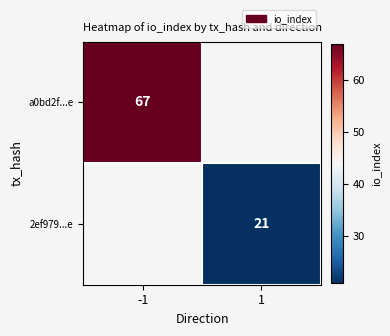

Is it true that 2ef979...e equals 21 at 1?

True